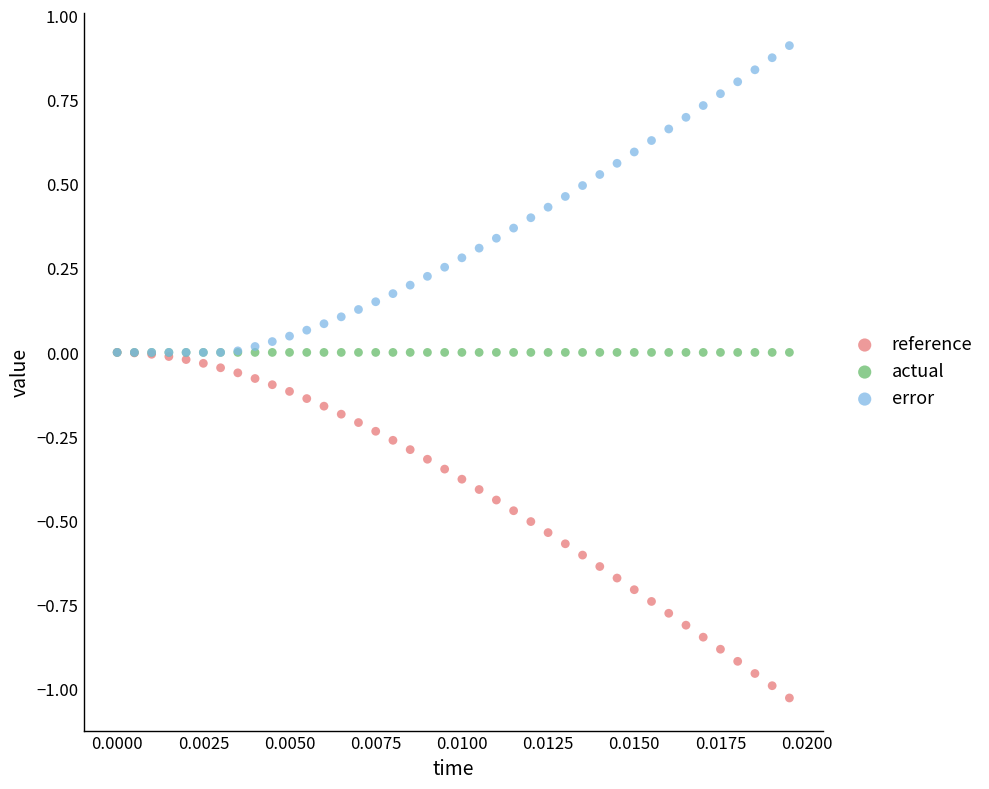

What are all the series names shown in the legend?

reference, actual, error